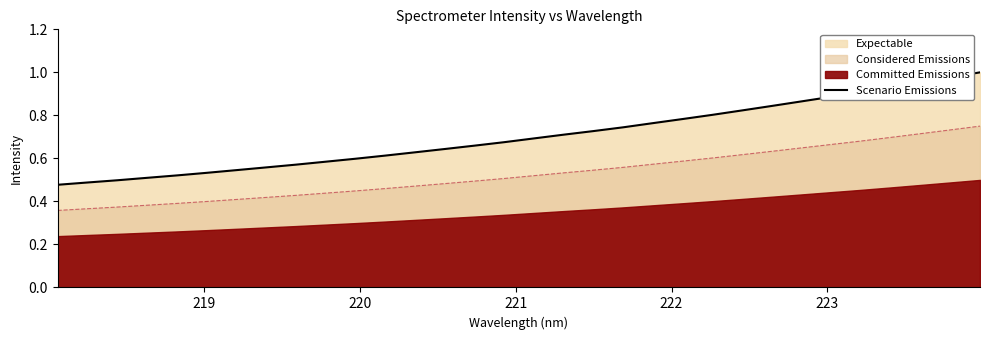

True or false: Scenario Emissions and Considered Emissions cross at least once.

False